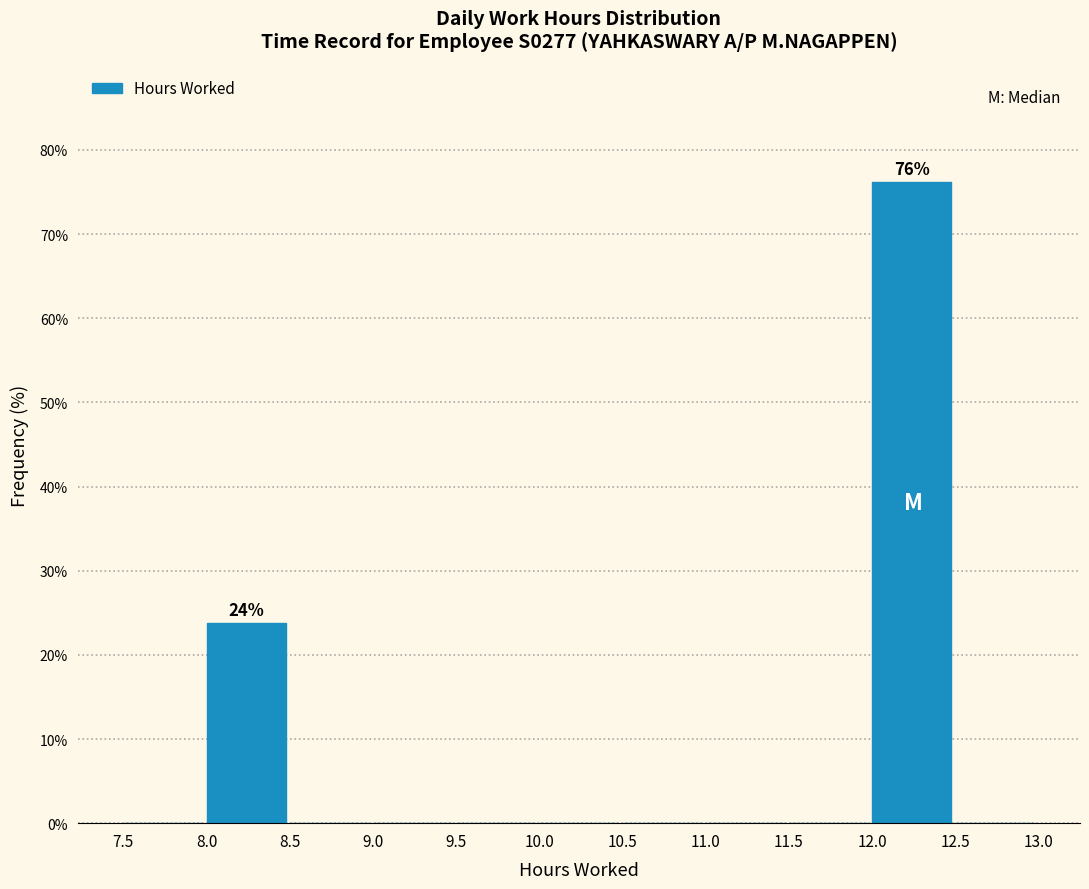

Which range on the x-axis has the tallest bar?

12.0 to 12.5